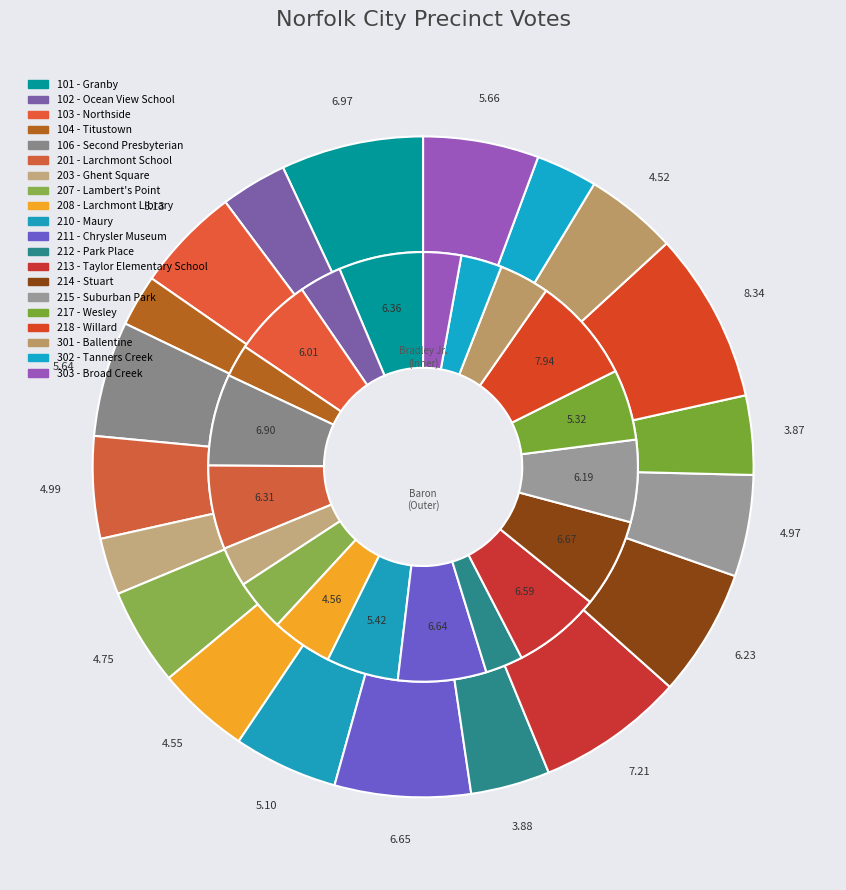

To the nearest percent, what percentage of the pie is 215 - Suburban Park?

6%